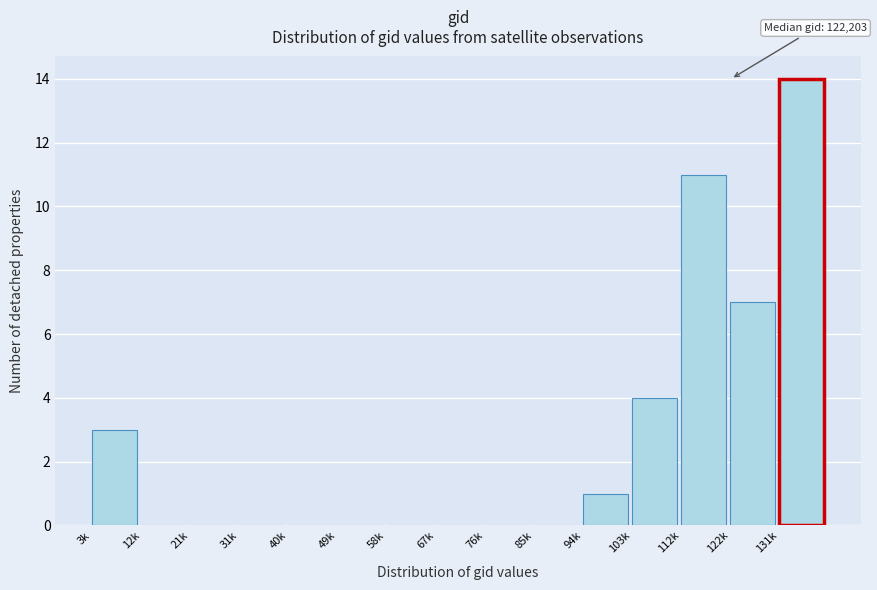

Reading left to right, transcribe all the data shown in this chart.

3k=3	12k=0	21k=0	31k=0	40k=0	49k=0	58k=0	67k=0	76k=0	85k=0	94k=1	103k=4	112k=11	122k=7	131k=14